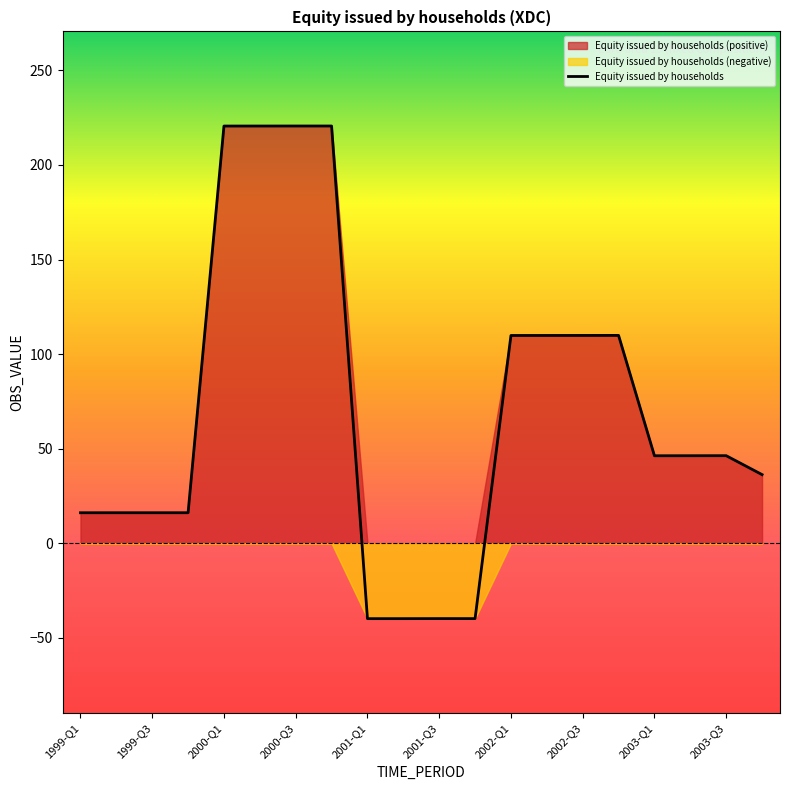

Rank the categories by value from lowest to highest.

2001-Q1, 2001-Q2, 2001-Q4, 2001-Q3, 1999-Q1, 1999-Q2, 1999-Q3, 1999-Q4, 2003-Q4, 2003-Q1, 2003-Q2, 2003-Q3, 2002-Q1, 2002-Q2, 2002-Q3, 2002-Q4, 2000-Q1, 2000-Q2, 2000-Q3, 2000-Q4